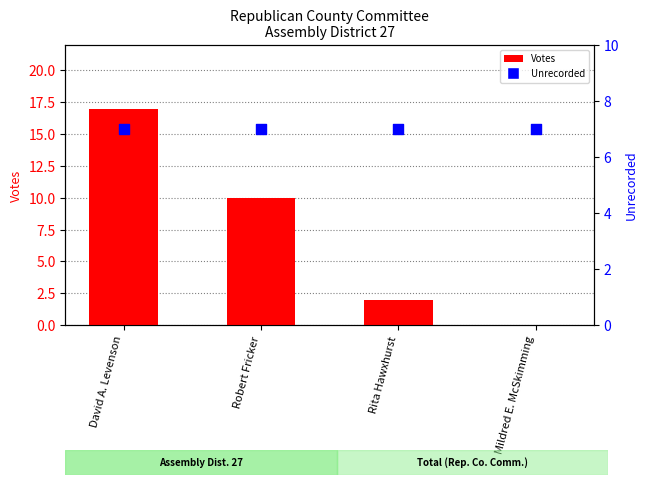

Is the value of Unrecorded at Rita Hawxhurst greater than the value of Votes at Robert Fricker?

No